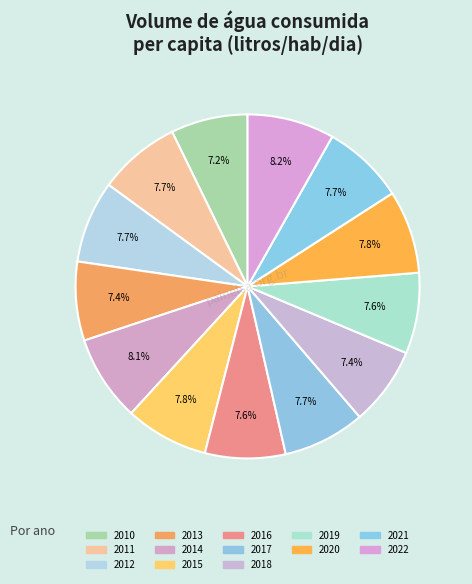

How many slices are in this pie chart?

13